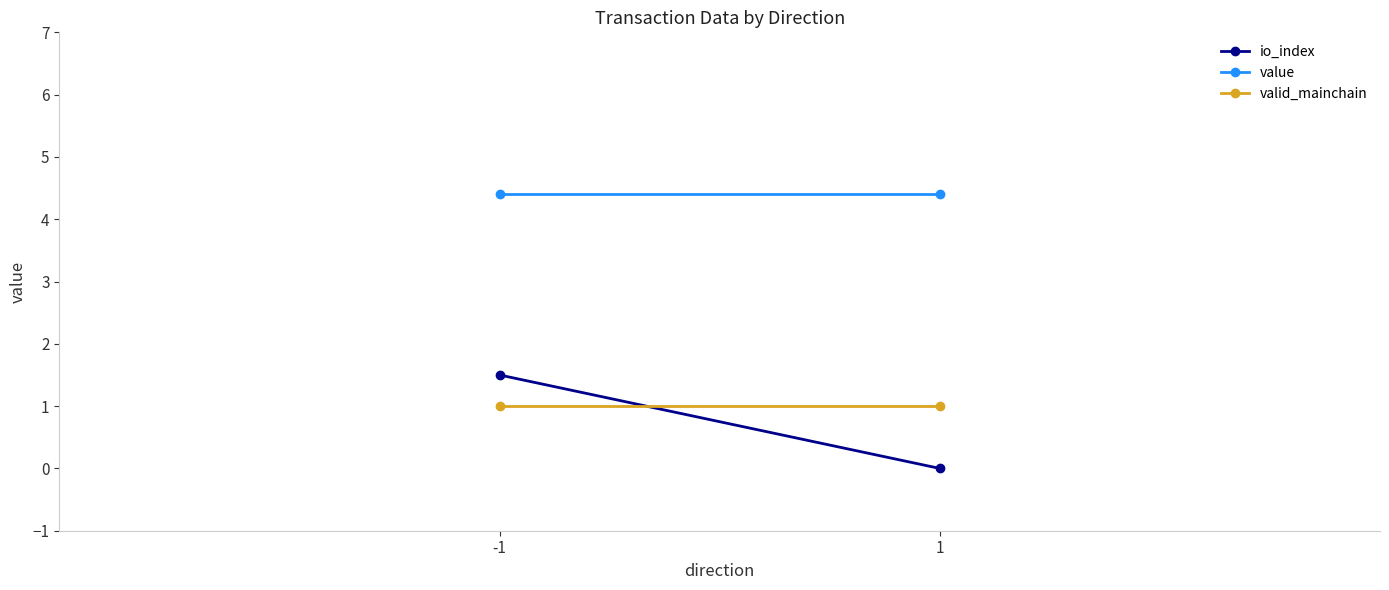

Reading left to right, extract all data points from this chart.

io_index: -1=1.5	1=0.0
value: -1=4.4	1=4.4
valid_mainchain: -1=1.0	1=1.0